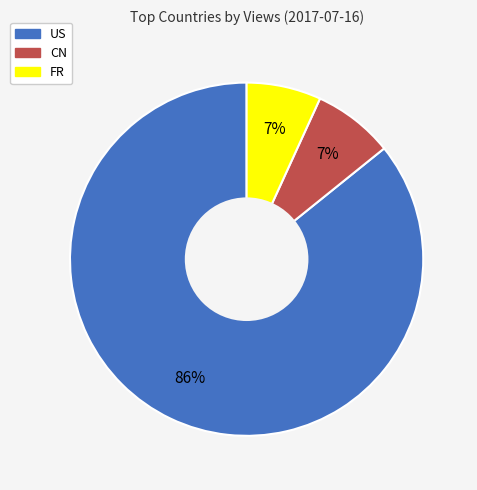

True or false: FR accounts for 7% of the total.

True